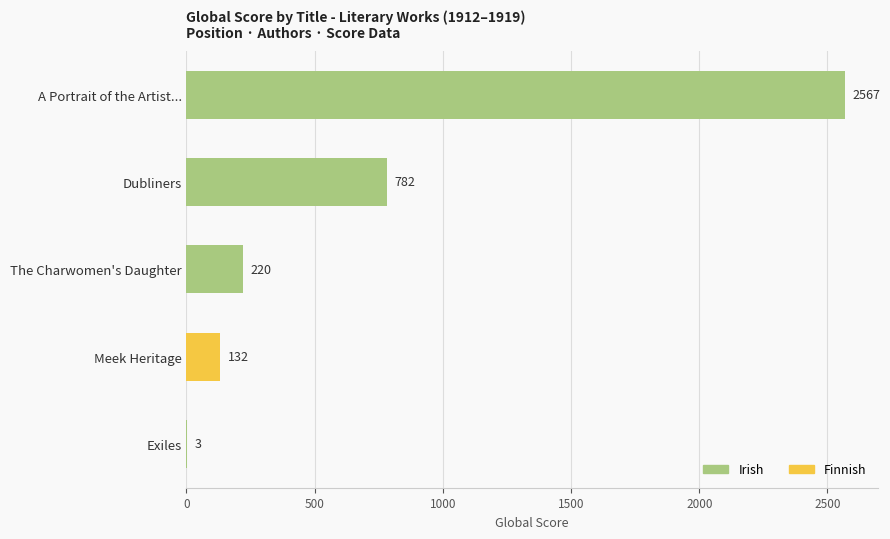

True or false: the data shows 32 at Meek Heritage.

False